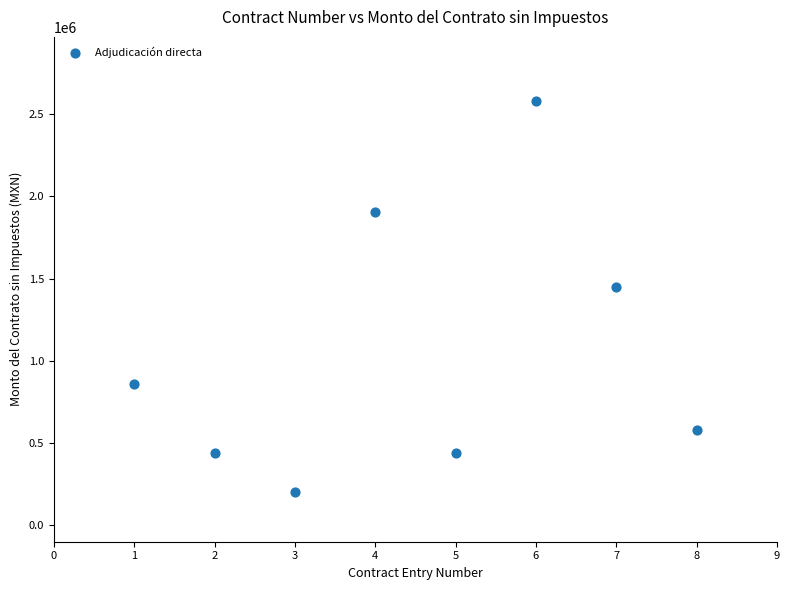

What Y value in the scatter plot is closest to 1392666?

1450955.8